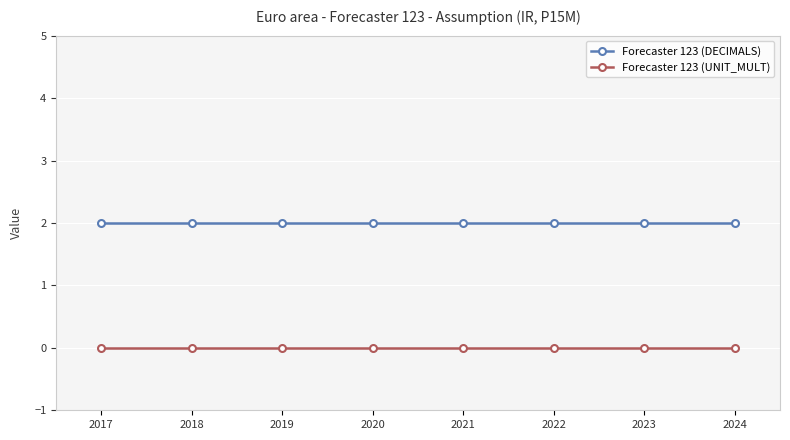

What is the maximum value for Forecaster 123 (DECIMALS)?

2